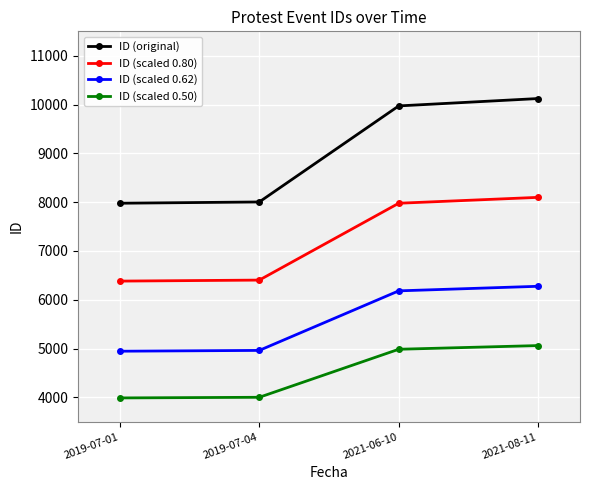

Which series has the largest range (max minus min)?

ID (original)